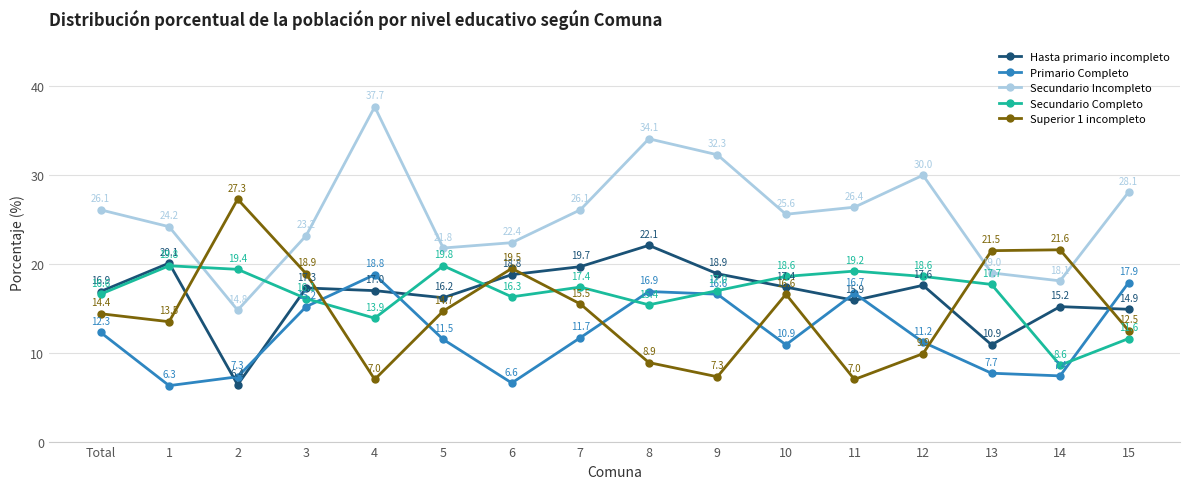

What is the minimum value for Hasta primario incompleto?

6.4